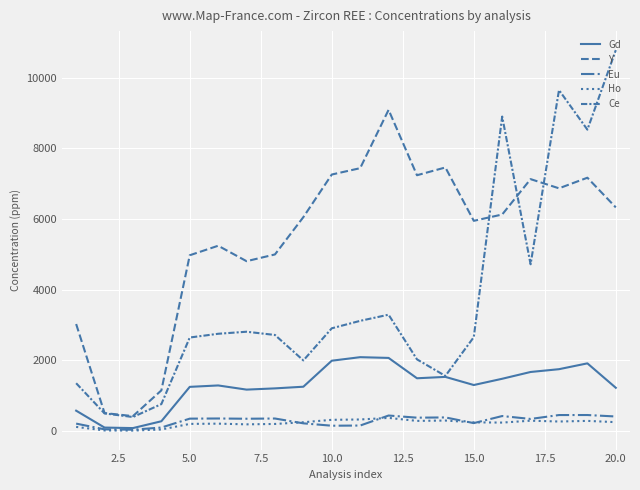

How many lines are shown in the chart?

5